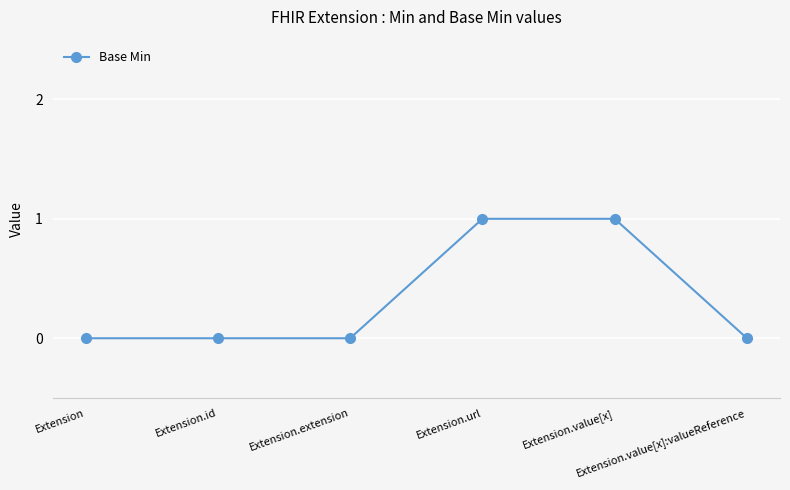

Is it true that the value at Extension.value[x]:valueReference is 0?

True